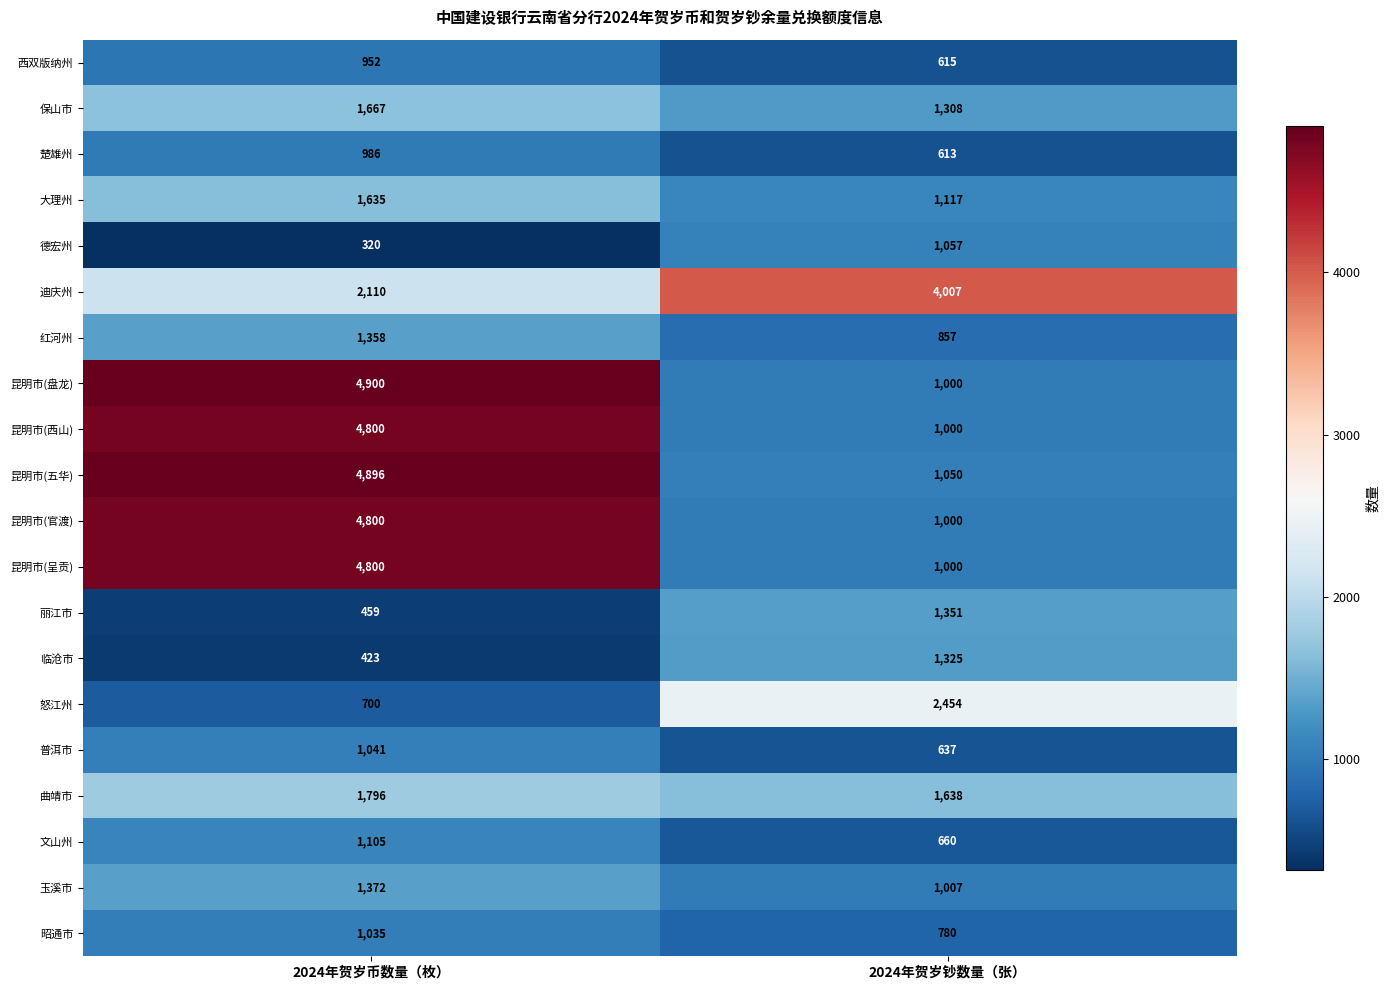

Where is 红河州 nearest to the value 1107?

2024年贺岁钞数量（张）